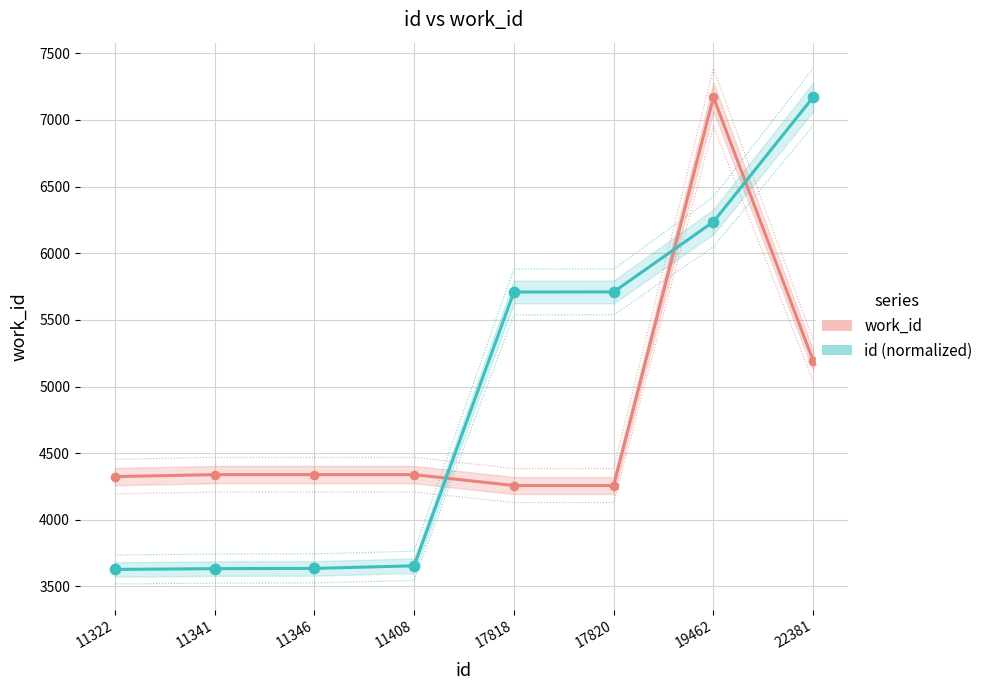

What is the total value across all series at 11346?

7974.3